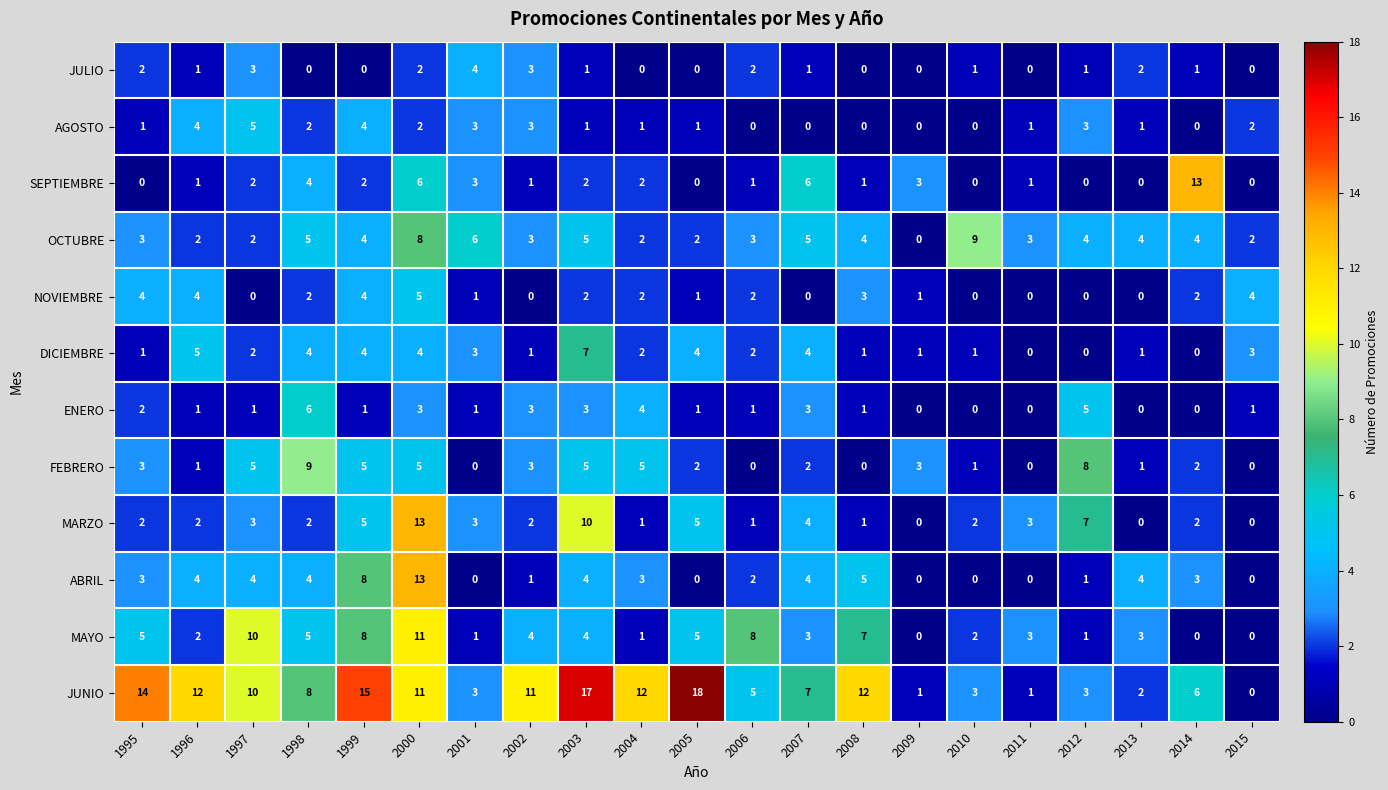

Between 1998 and 2010, which series saw the biggest shift?

FEBRERO